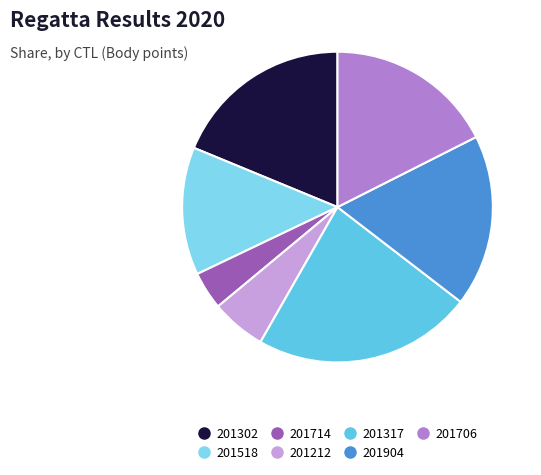

Approximately how many times larger is the value at 201904 compared to 201706?

1.0